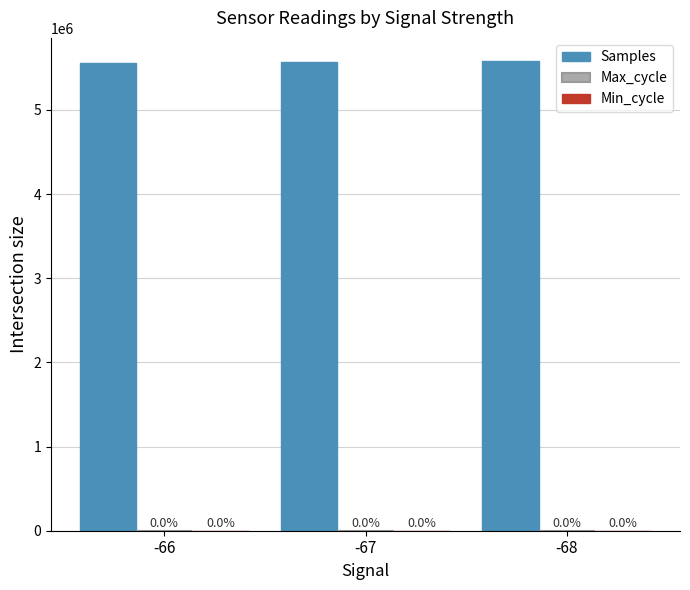

Which series changed the most between -66 and -67?

Samples